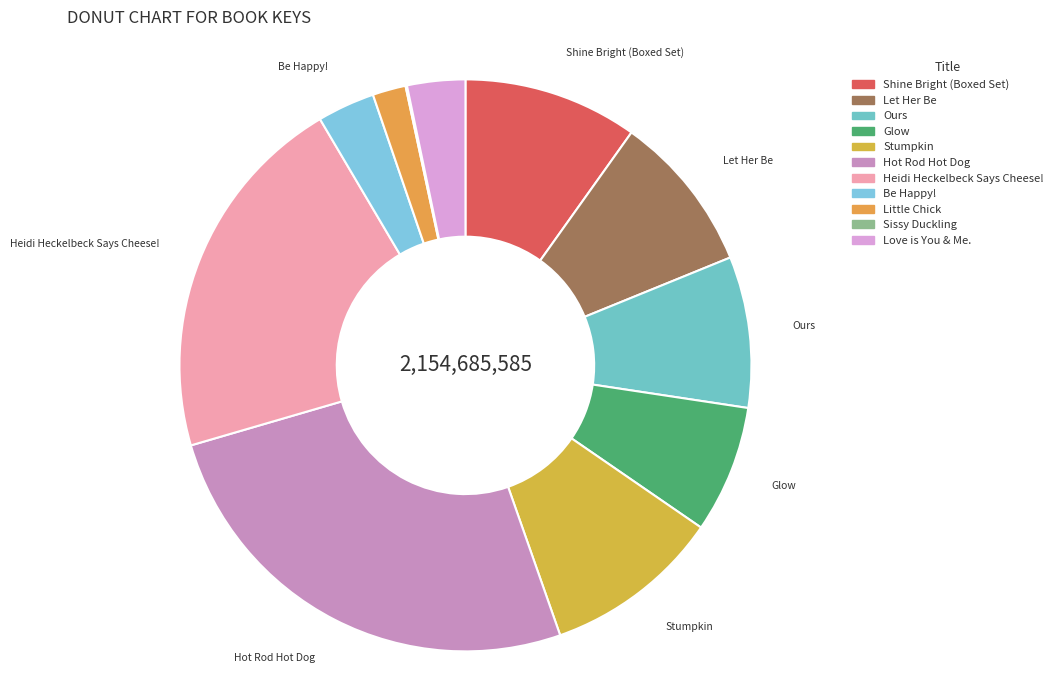

Which has a higher value, Little Chick or Let Her Be?

Let Her Be